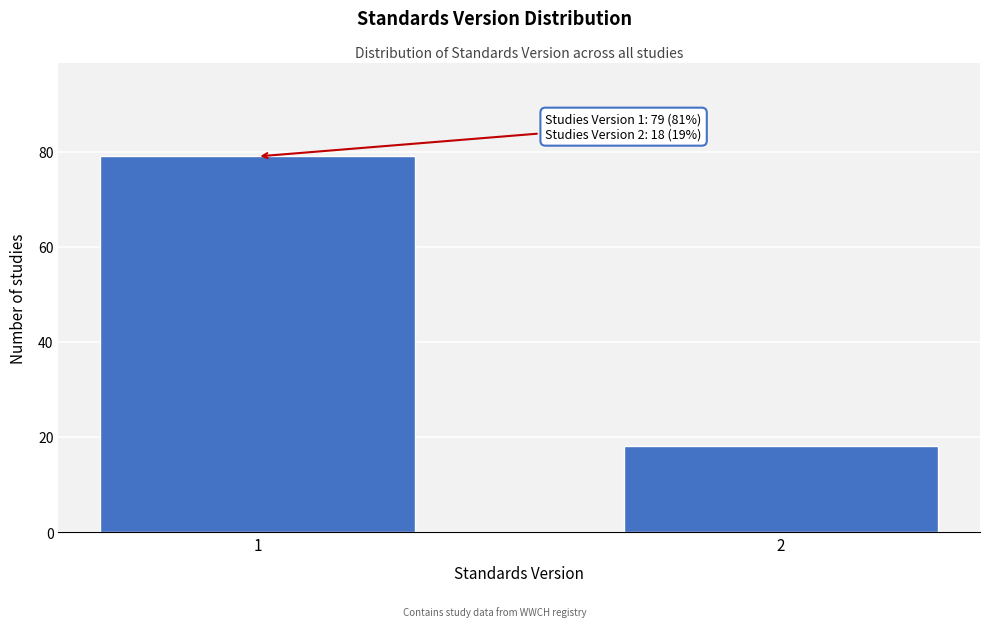

Reading left to right, extract all data points from this chart.

1=79	2=18